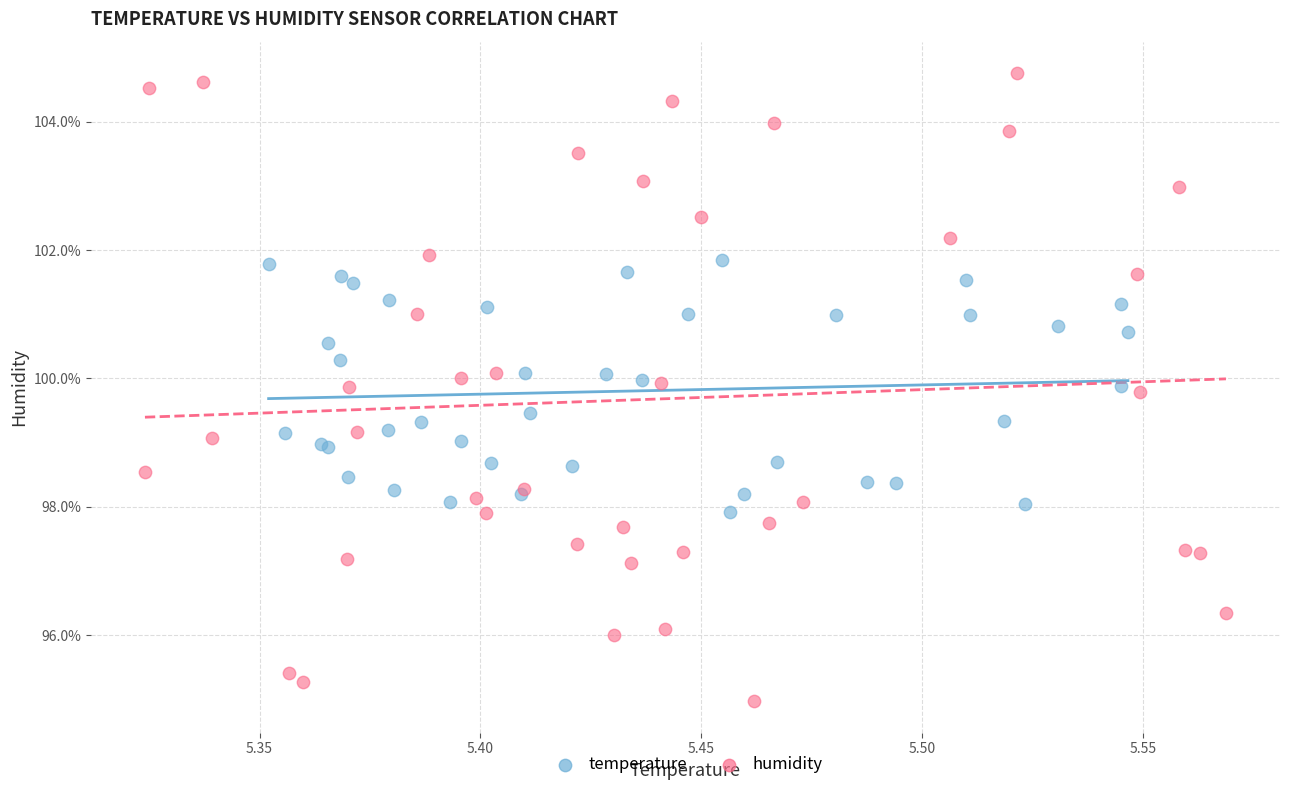

Which series contains the lowest Y value?

humidity